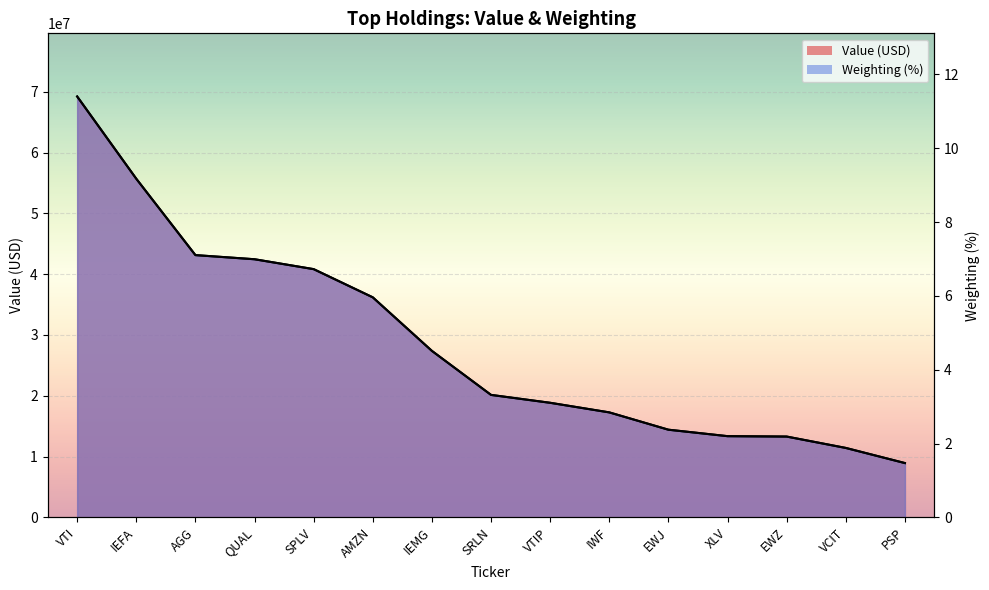

At how many categories does at least one series exceed 49142153?

2